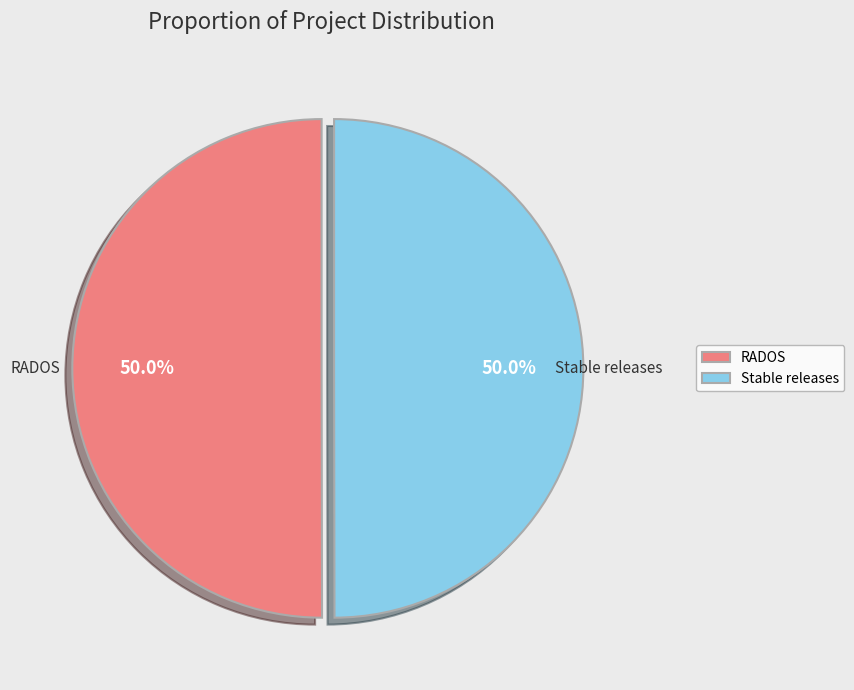

What is the ratio of the value at Stable releases to the value at RADOS?

1.0